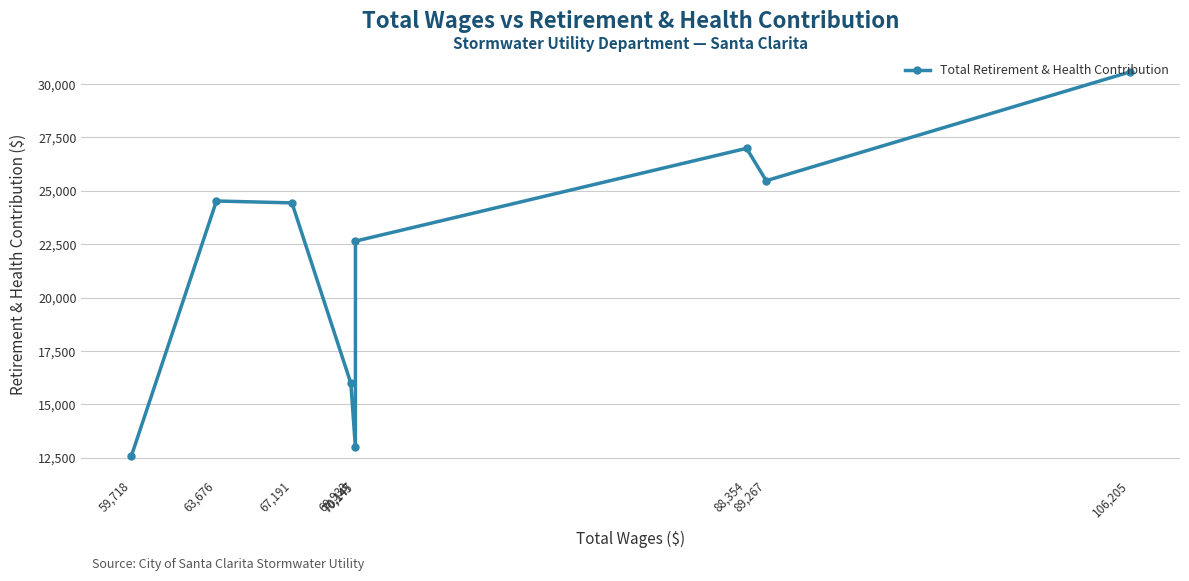

Is it true that the value at 70,145 is 12989?

True